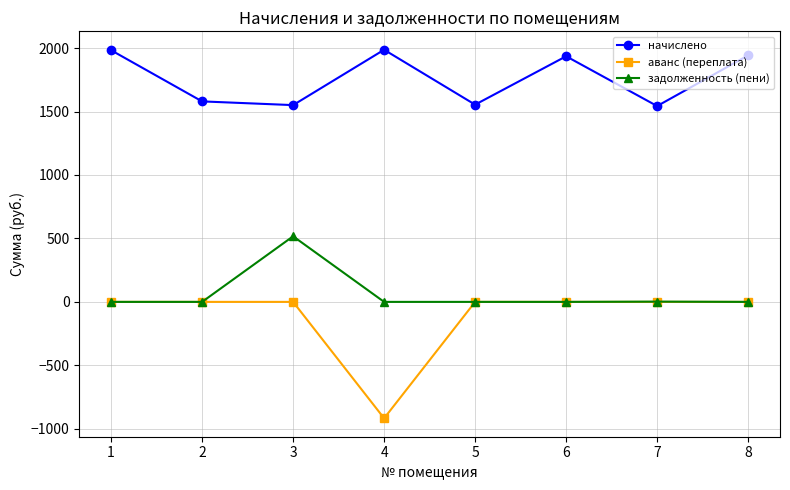

Which series has the largest total across all categories?

начислено